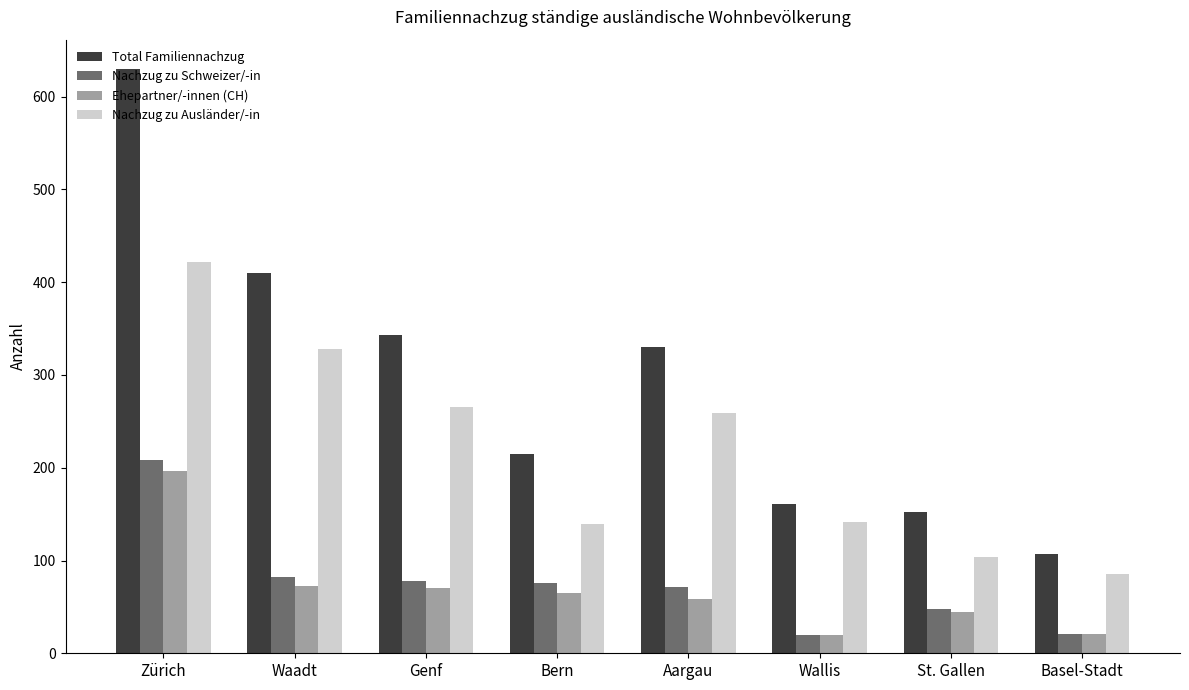

Is it true that Ehepartner/-innen (CH) equals 33 at Aargau?

False